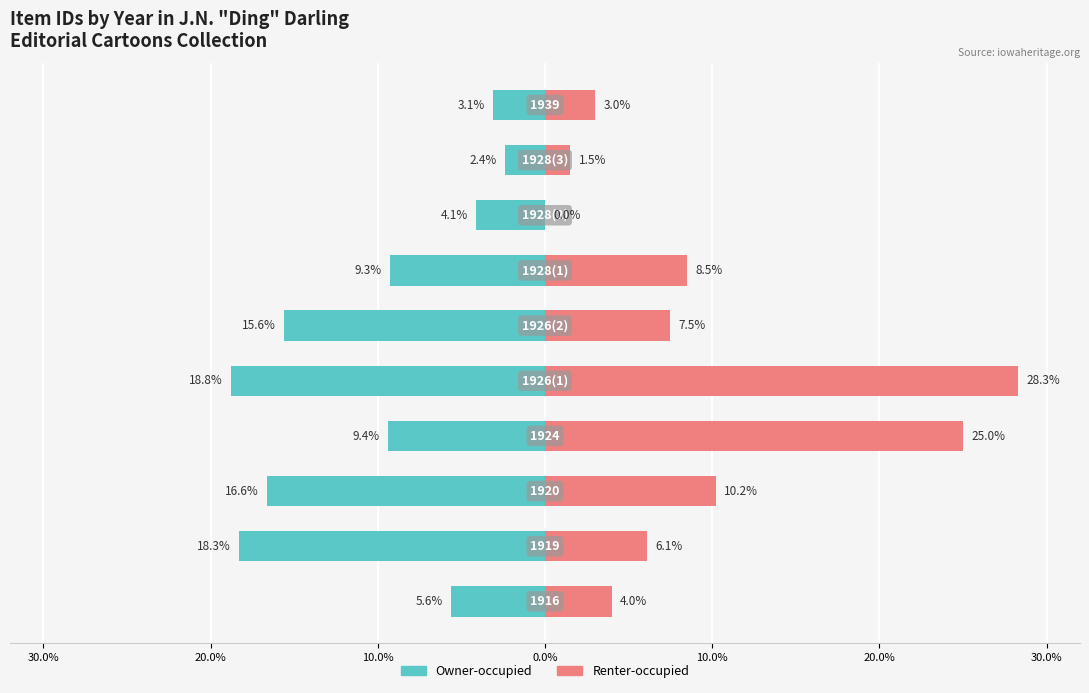

How many groups of bars are there?

10